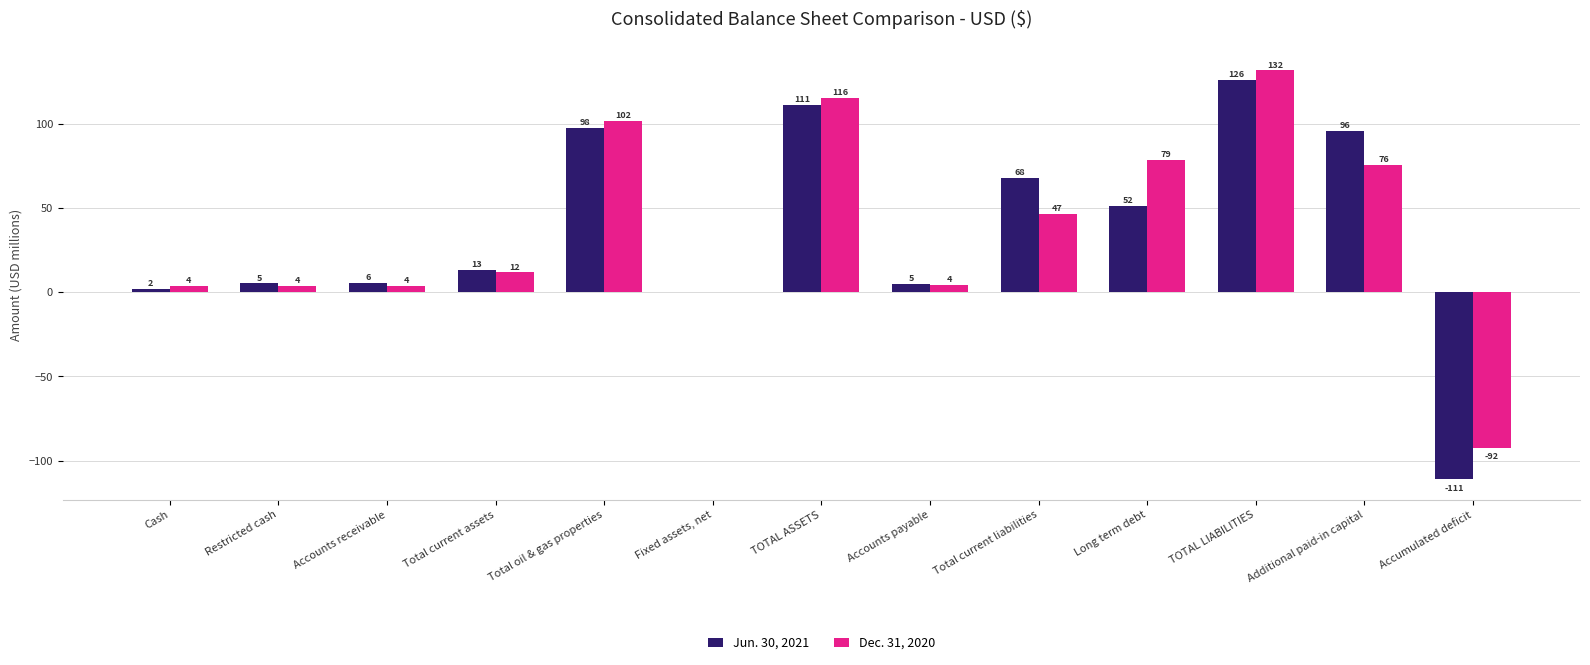

Which series has the widest spread of values?

Jun. 30, 2021